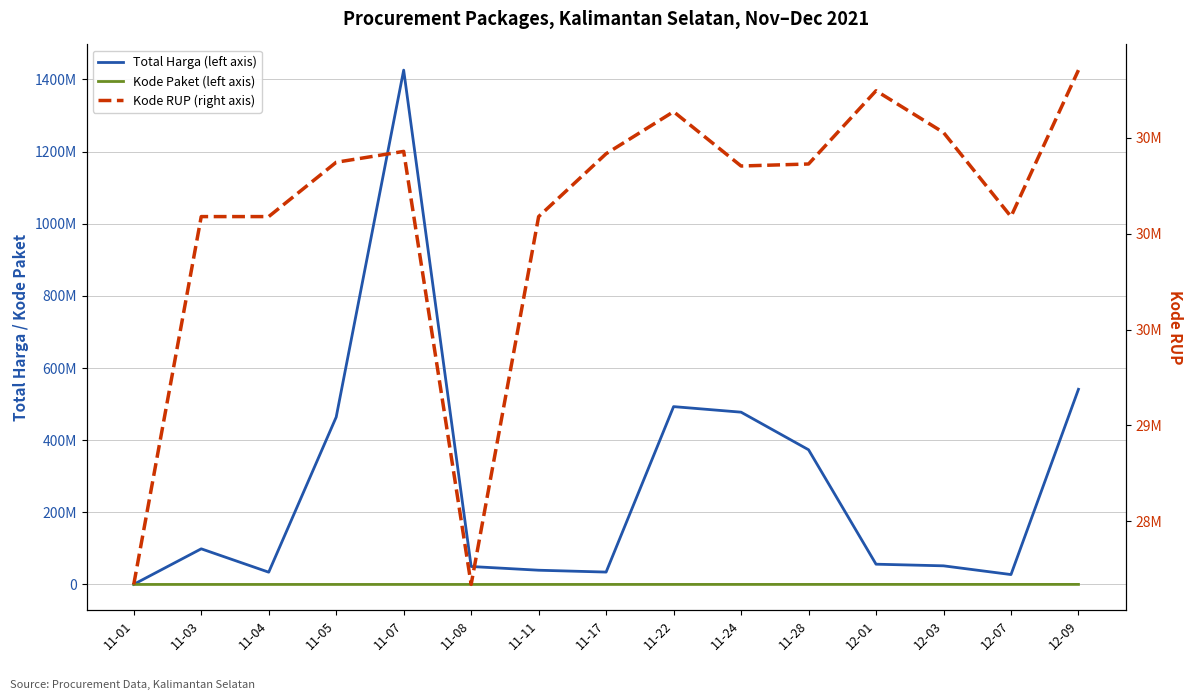

How many intersections are there between Total Harga (left axis) and Kode RUP (right axis)?

3